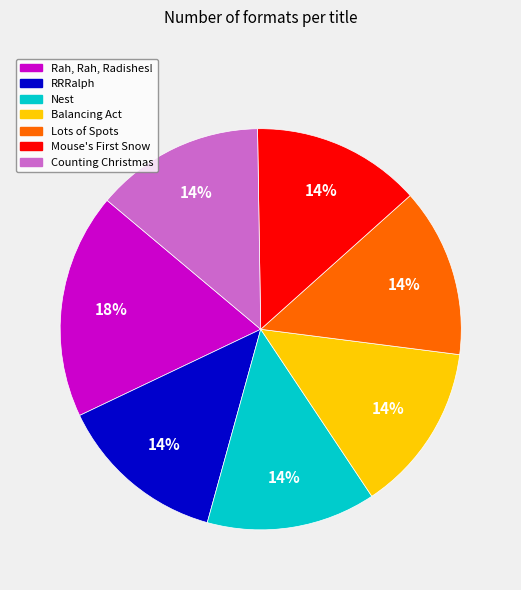

How many slices are in this pie chart?

7